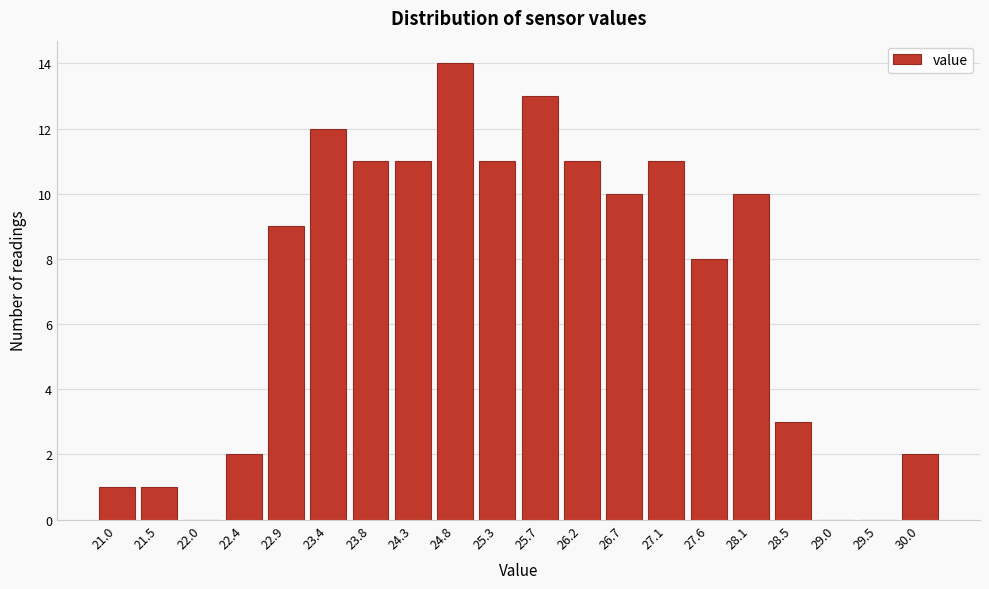

Reading left to right, extract all data points from this chart.

21.0=1	21.5=1	22.0=0	22.4=2	22.9=9	23.4=12	23.8=11	24.3=11	24.8=14	25.3=11	25.7=13	26.2=11	26.7=10	27.1=11	27.6=8	28.1=10	28.5=3	29.0=0	29.5=0	30.0=2